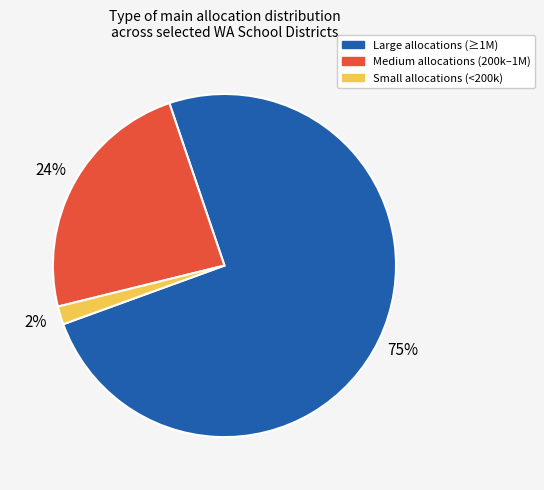

To the nearest percent, what is the average slice percentage?

33%